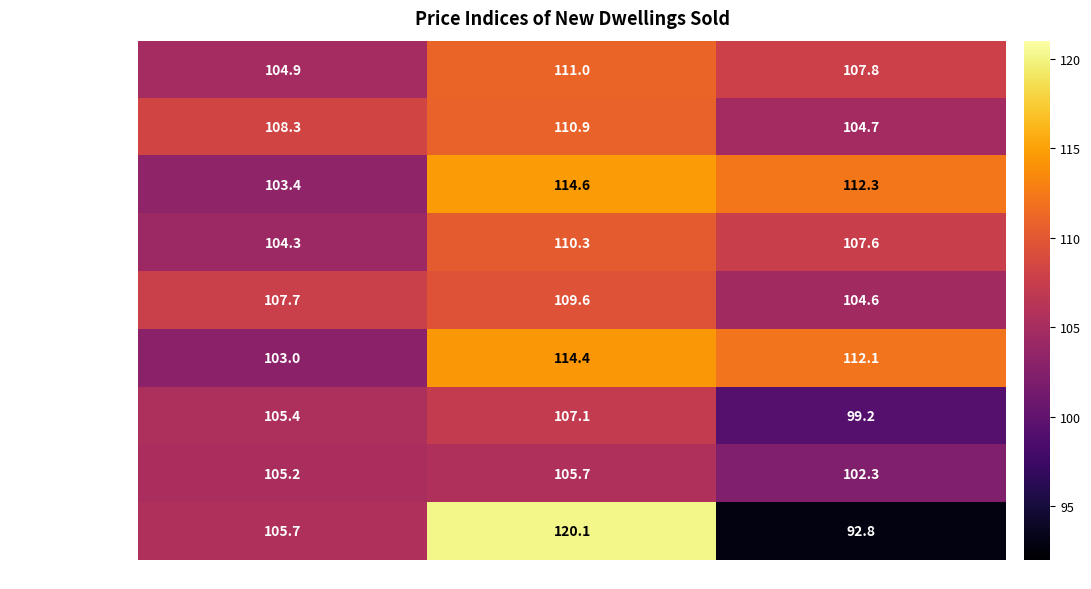

Which label corresponds to the smallest value in the chart?

I-XII 2021 / I-XII 2020